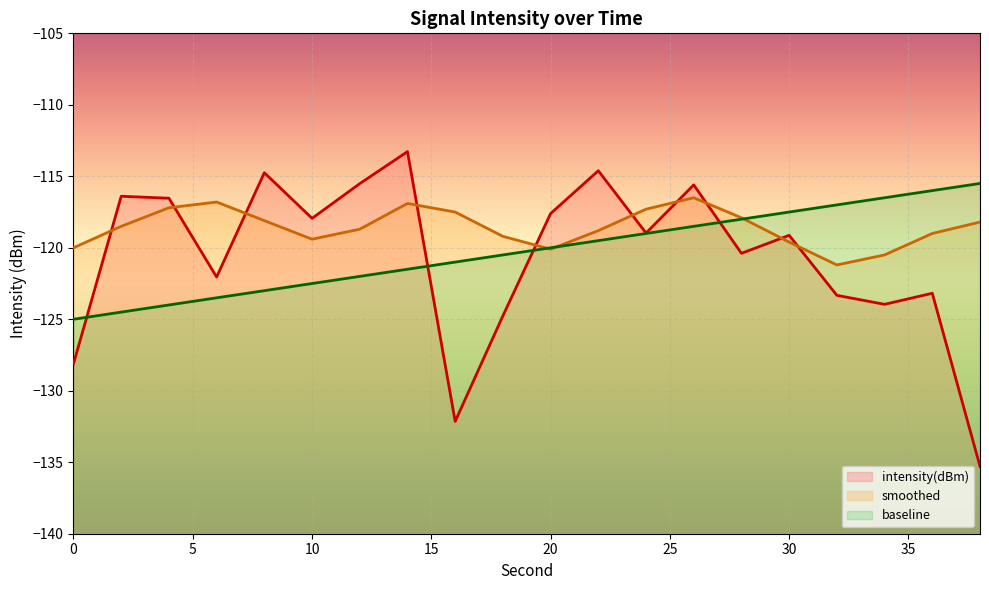

What is the sum of all baseline values?

-2405.0